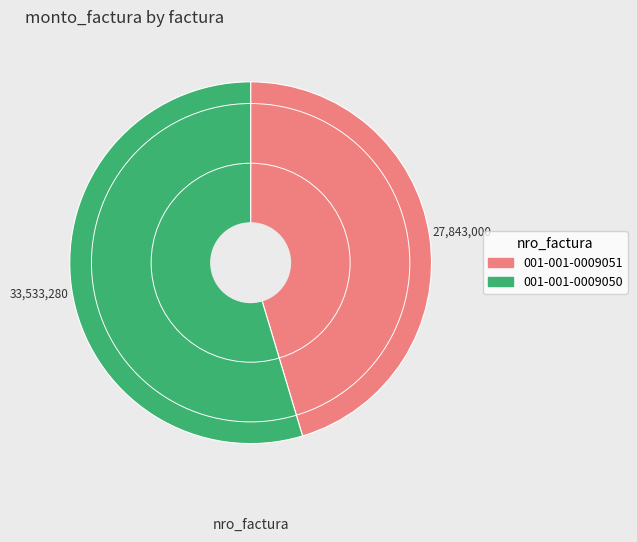

What is the largest slice in the pie chart?

001-001-0009050